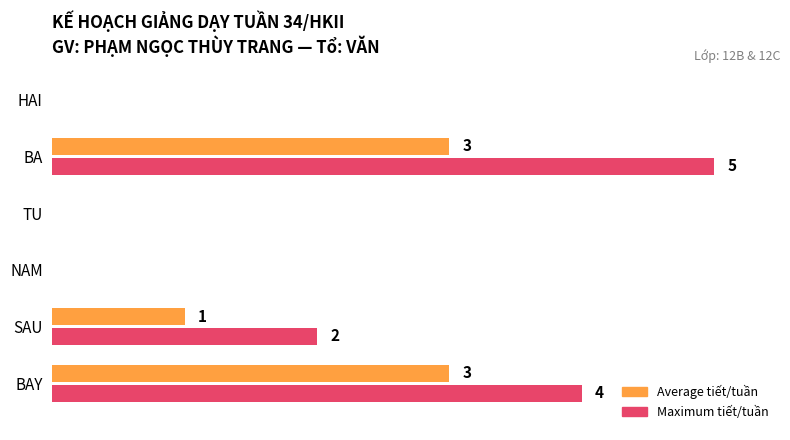

Which label corresponds to the largest value in the chart?

BA